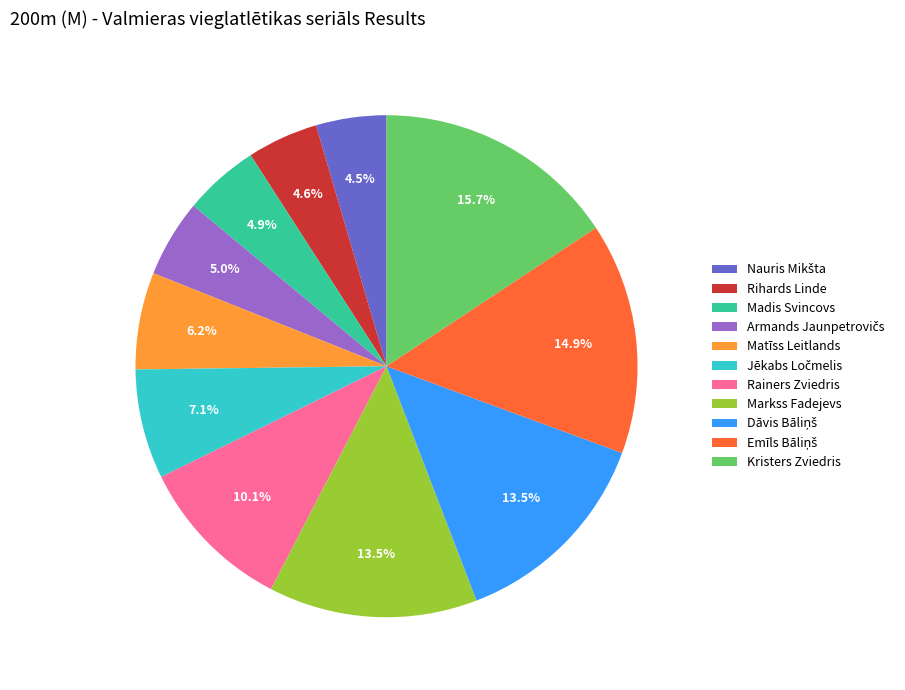

To the nearest percent, what is the average slice percentage?

9%